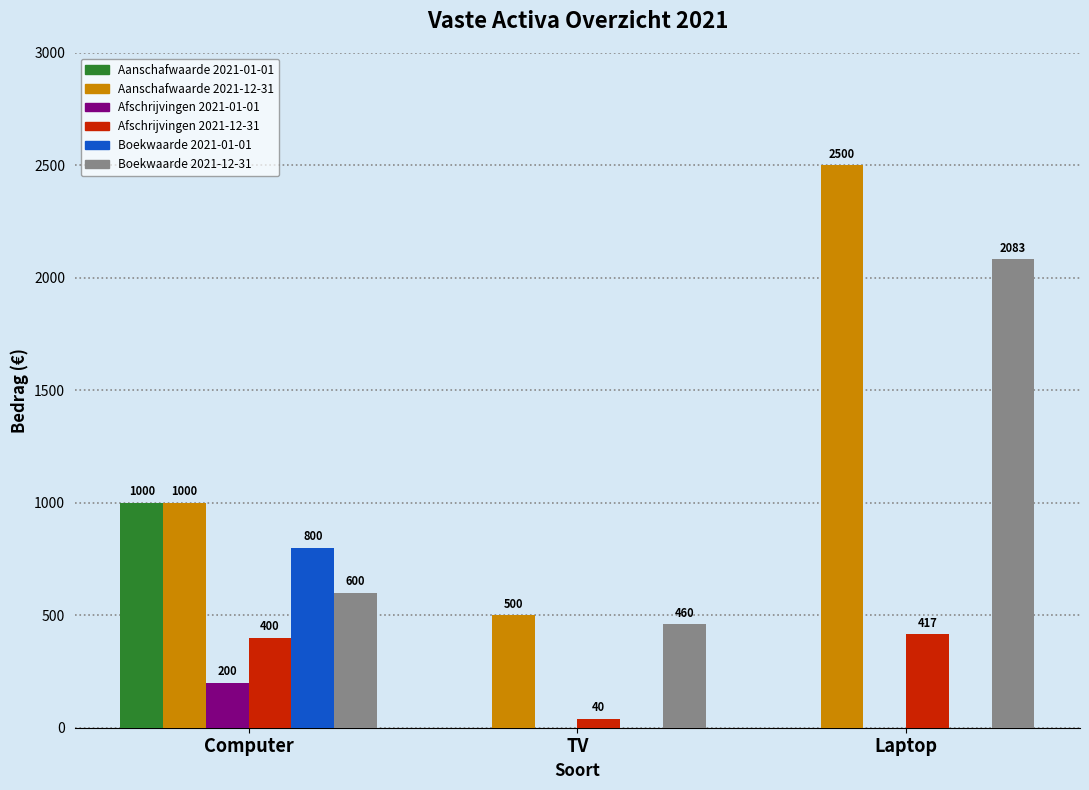

How many Boekwaarde 2021-01-01 values are between 0 and 800?

3